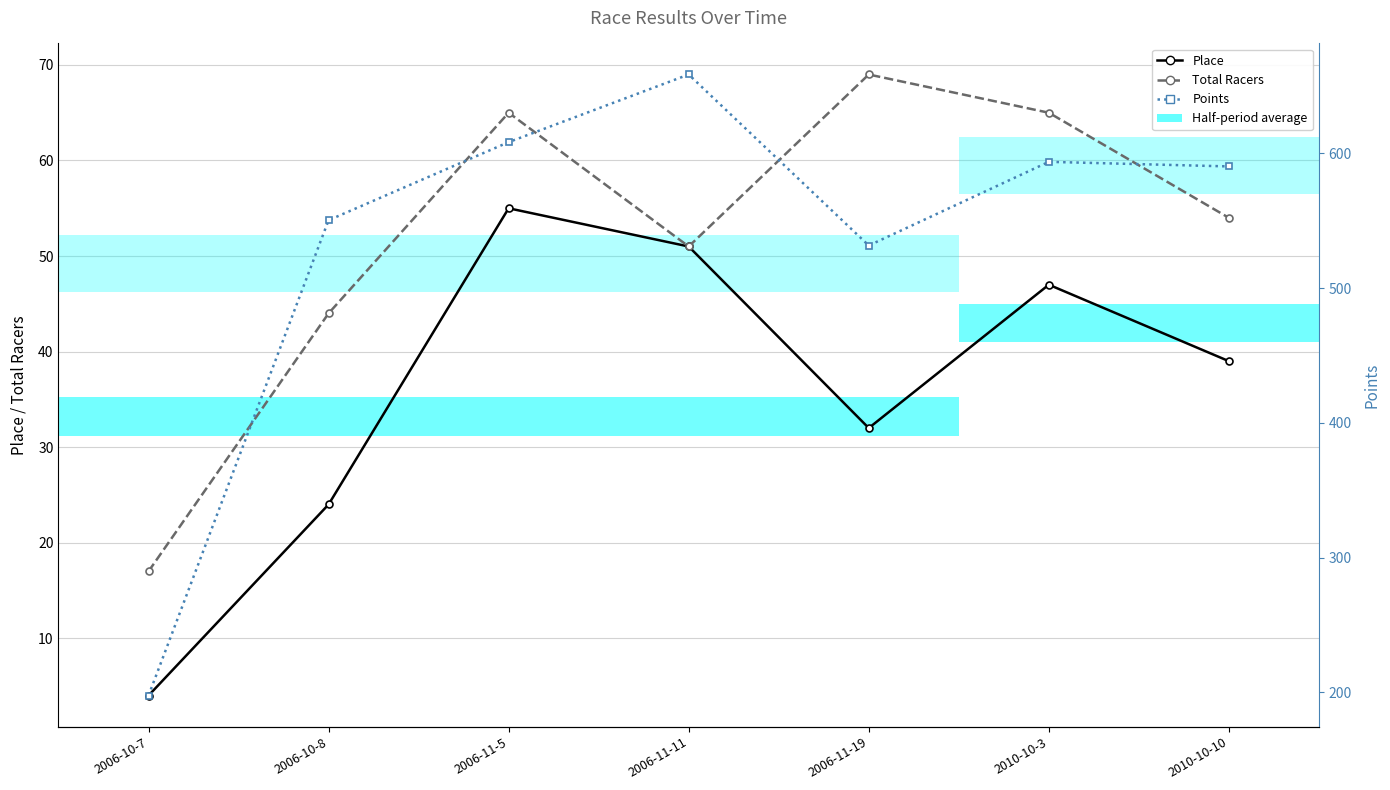

Is this an area chart (filled region under the line)?

No